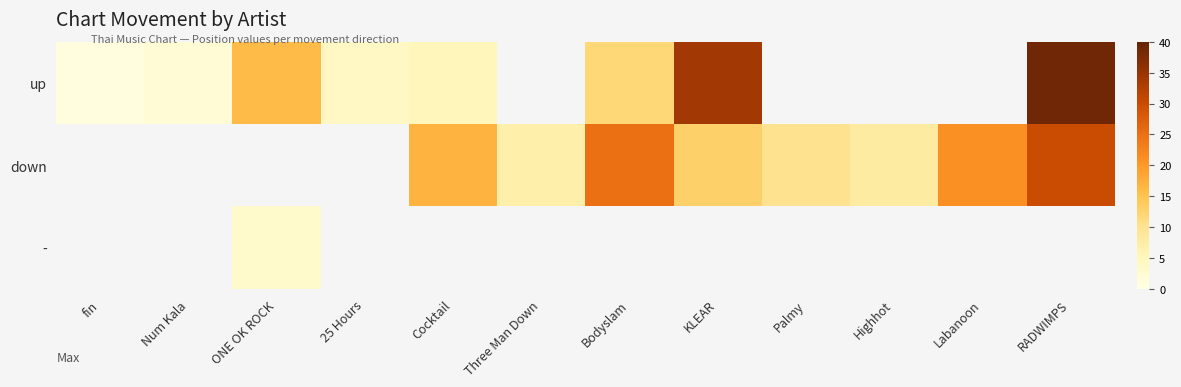

What is the approximate value of down at Labanoon?

21.0